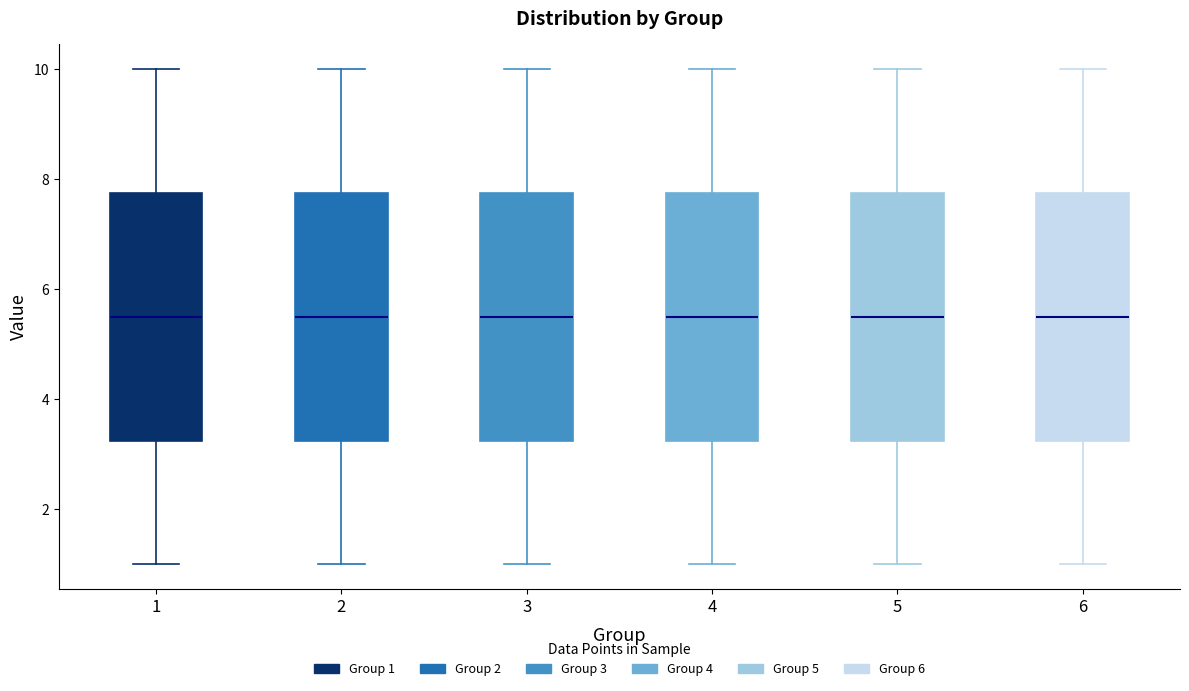

Reading left to right, read every box against the y-axis: the position of its median line, the range the box covers, and the ends of its whiskers. The values are not printed on the chart, so give them approximately, as read against the axis.

1: median 5.6, box 3.2 to 7.8, whiskers 1.0 to 10.0
2: median 5.6, box 3.2 to 7.8, whiskers 1.0 to 10.0
3: median 5.6, box 3.2 to 7.8, whiskers 1.0 to 10.0
4: median 5.6, box 3.2 to 7.8, whiskers 1.0 to 10.0
5: median 5.6, box 3.2 to 7.8, whiskers 1.0 to 10.0
6: median 5.6, box 3.2 to 7.8, whiskers 1.0 to 10.0